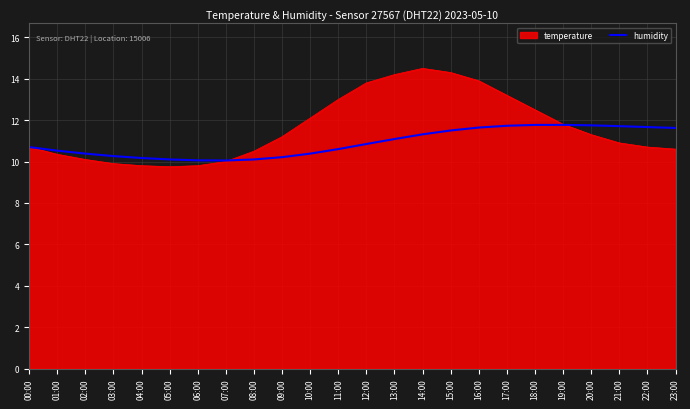

Which category has the highest value across all series?

14:00